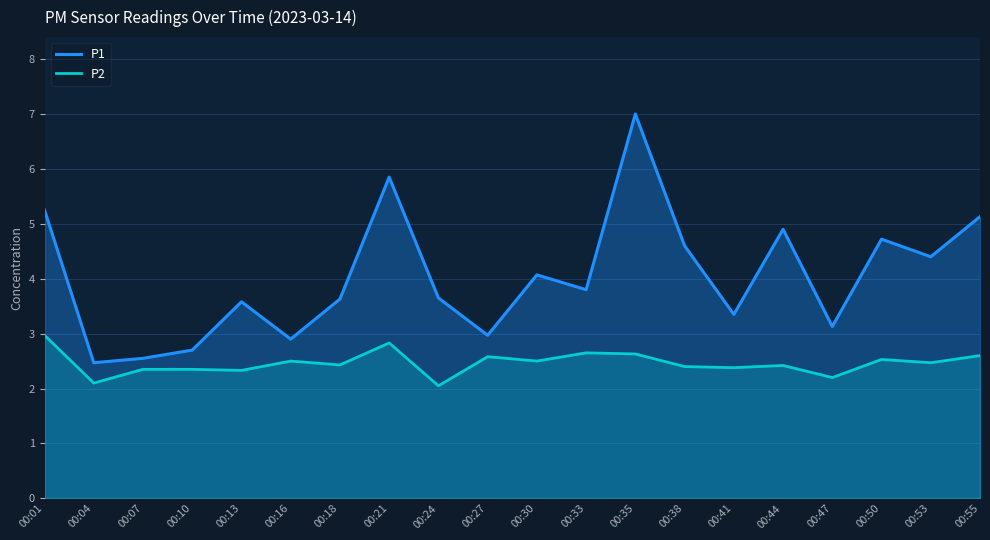

At which category is the sum across all series the highest?

00:35